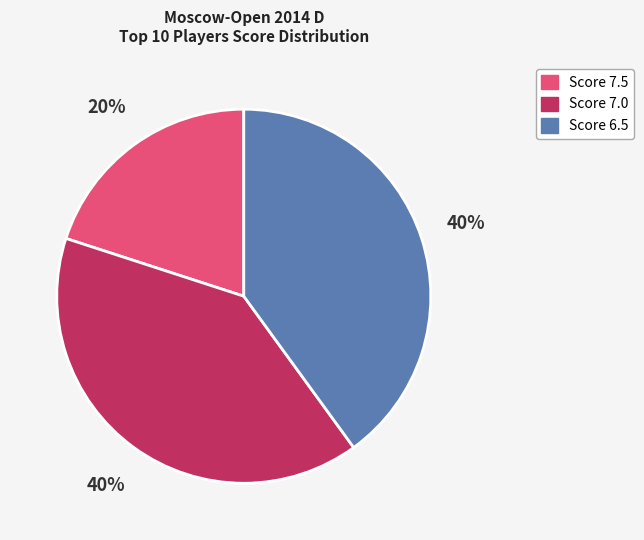

Is there any slice that represents more than half of the pie?

No